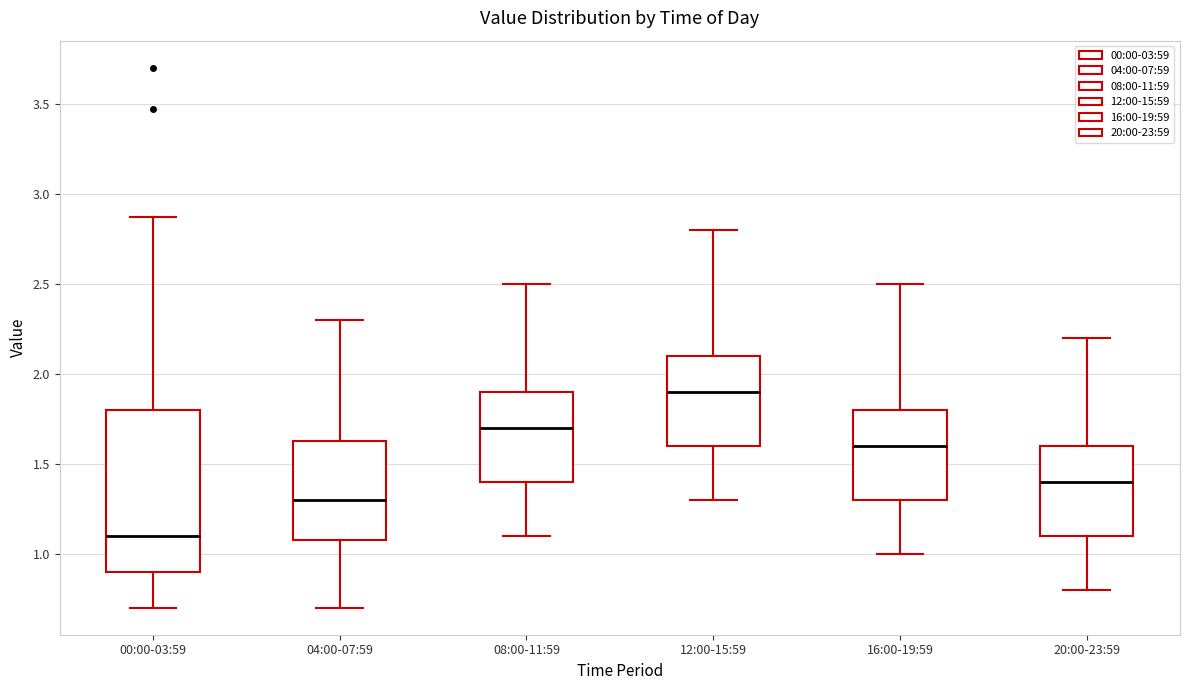

Reading left to right, transcribe this box plot: for each box, give where its median line is, the range the box spans, and where its two whiskers end, as read against the y-axis. The values are not printed on the chart, so give them approximately, as read against the axis.

00:00-03:59: median 1.10, box 0.90 to 1.80, whiskers 0.70 to 2.85
04:00-07:59: median 1.30, box 1.10 to 1.65, whiskers 0.70 to 2.30
08:00-11:59: median 1.70, box 1.40 to 1.90, whiskers 1.10 to 2.50
12:00-15:59: median 1.90, box 1.60 to 2.10, whiskers 1.30 to 2.80
16:00-19:59: median 1.60, box 1.30 to 1.80, whiskers 1.00 to 2.50
20:00-23:59: median 1.40, box 1.10 to 1.60, whiskers 0.80 to 2.20